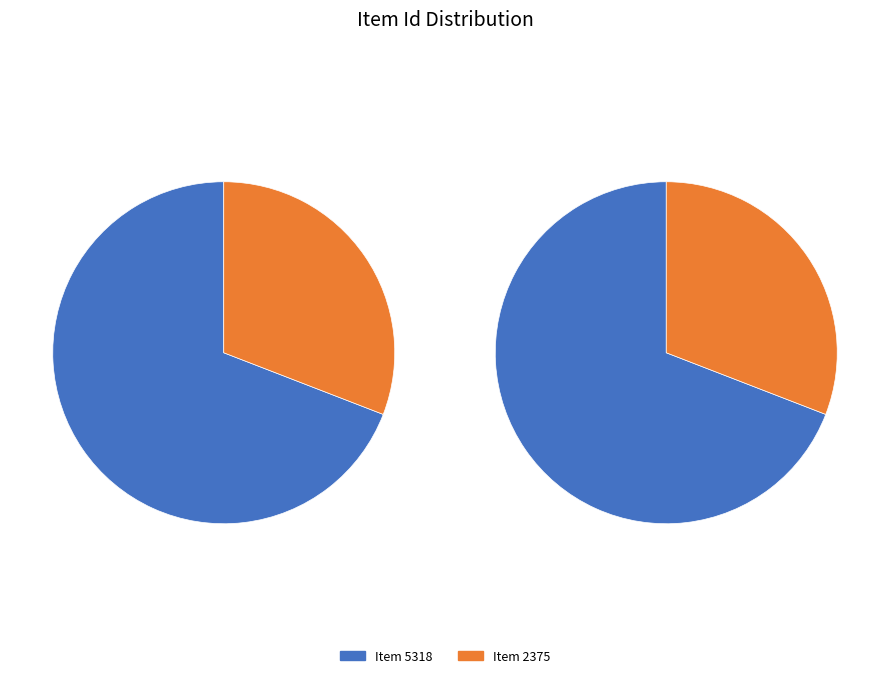

Which category has the smallest portion of the pie?

Item 2375